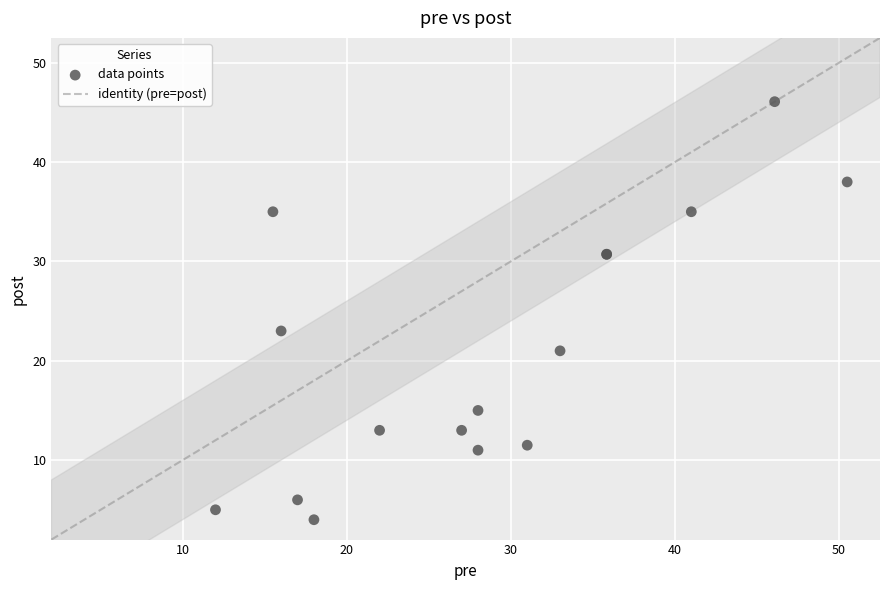

What Y value in the scatter plot is closest to 25?

23.0